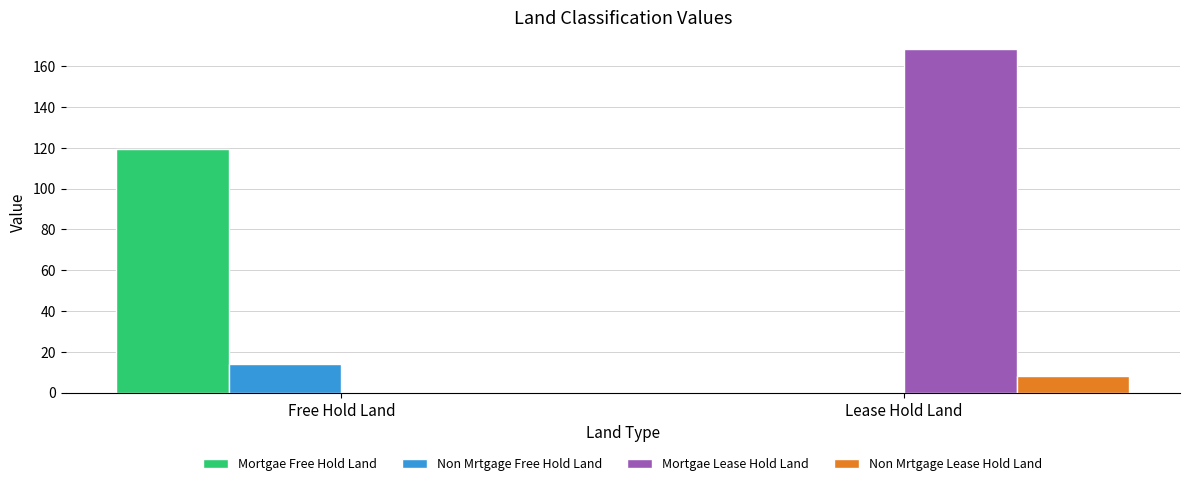

Are the bars horizontal?

No